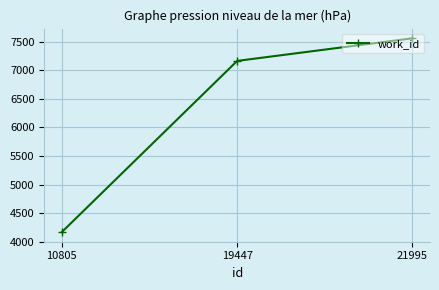

Reading right to left, what are all the values shown in this chart?

21995=7562	19447=7166	10805=4169